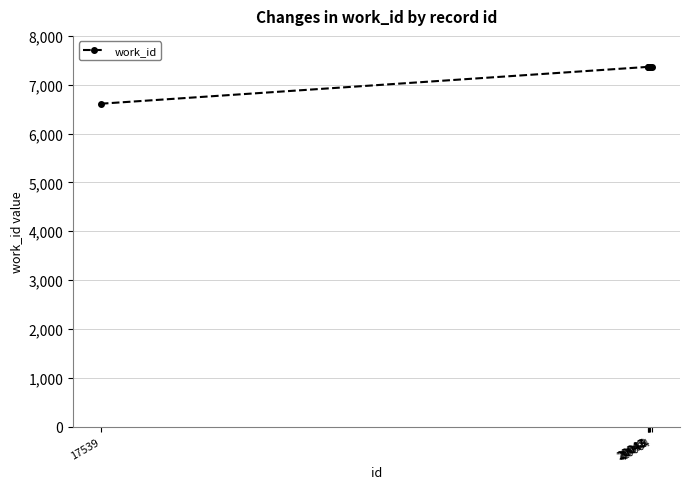

What value does the data have at 17539, to the nearest 10?

6610